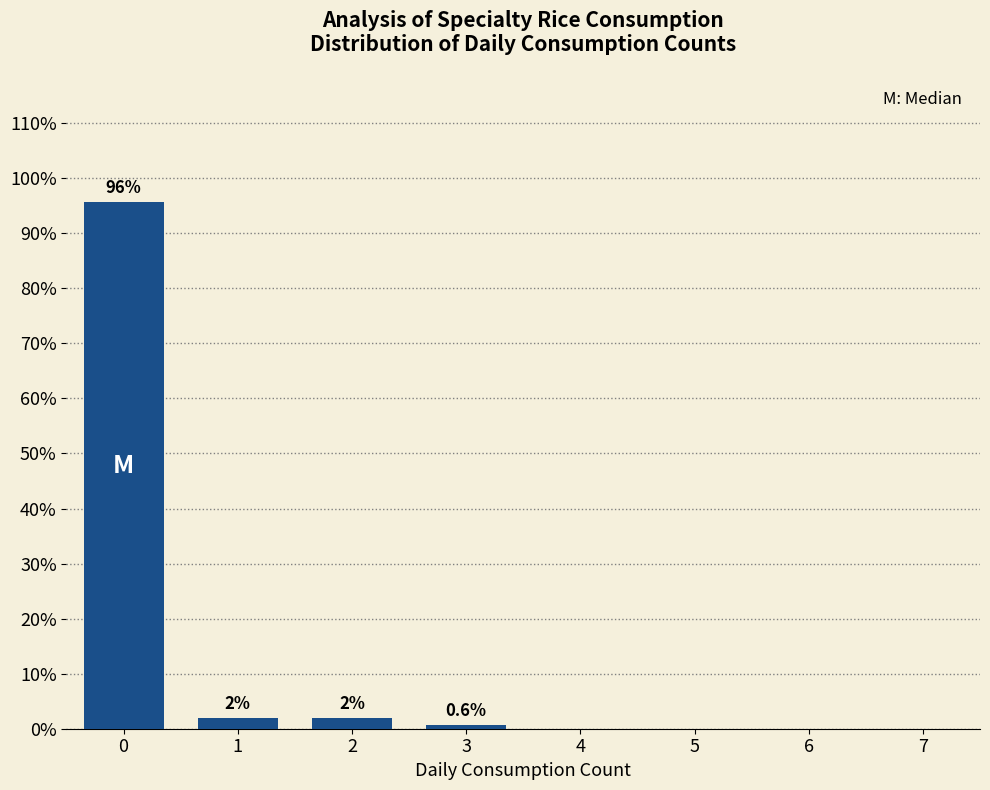

The chart shows a value of -53.8 at 6. True or false?

False